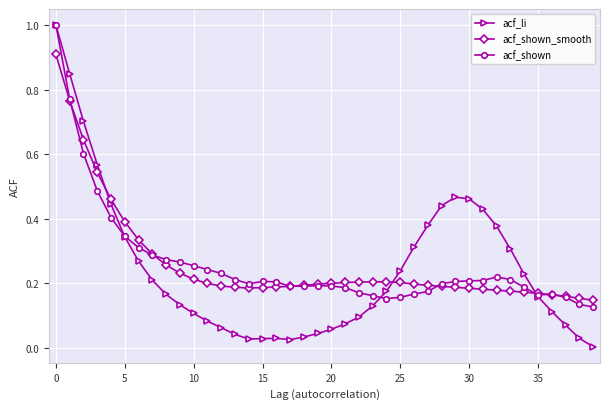

Which series has the largest range (max minus min)?

acf_li